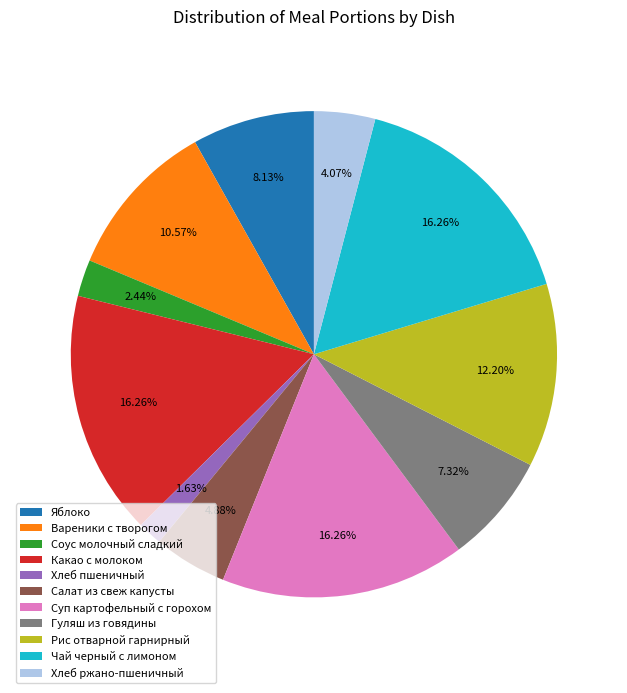

Which category has the smallest portion of the pie?

Хлеб пшеничный